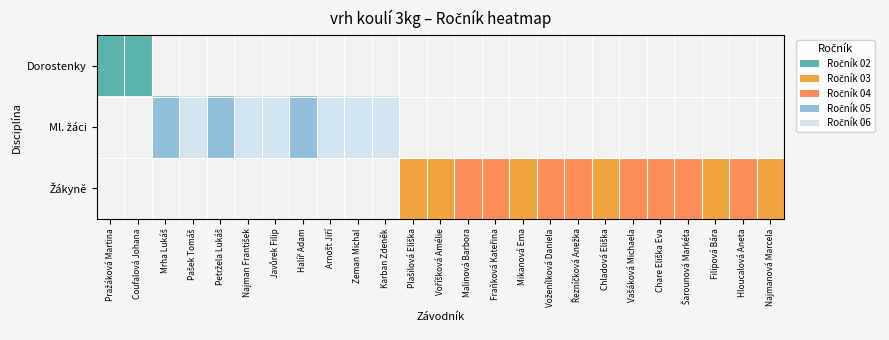

True or false: Ml. žáci has a value of 0 at Šarounová Markéta.

True